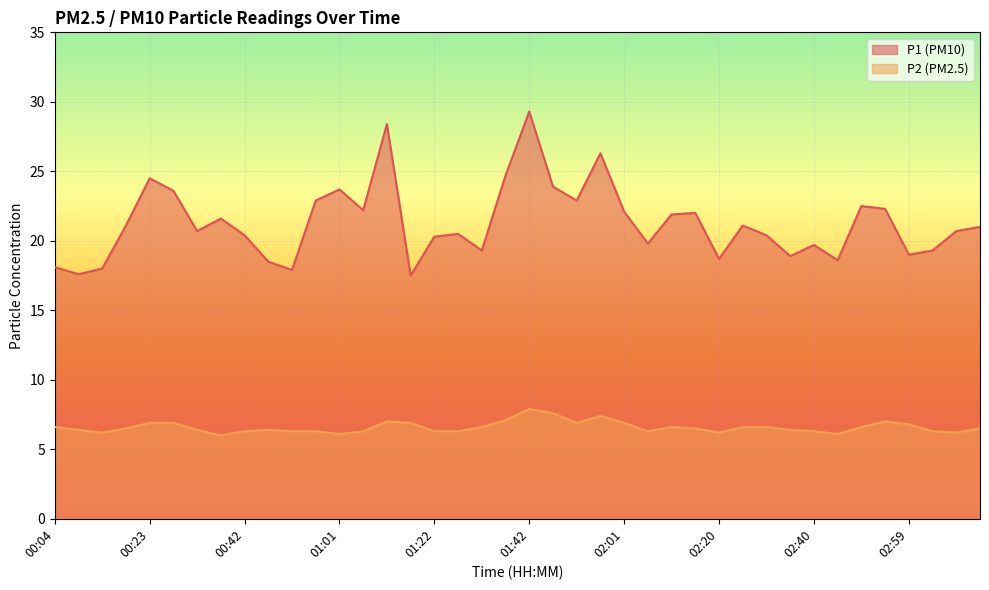

At which label is P1 closest to 23?

00:56